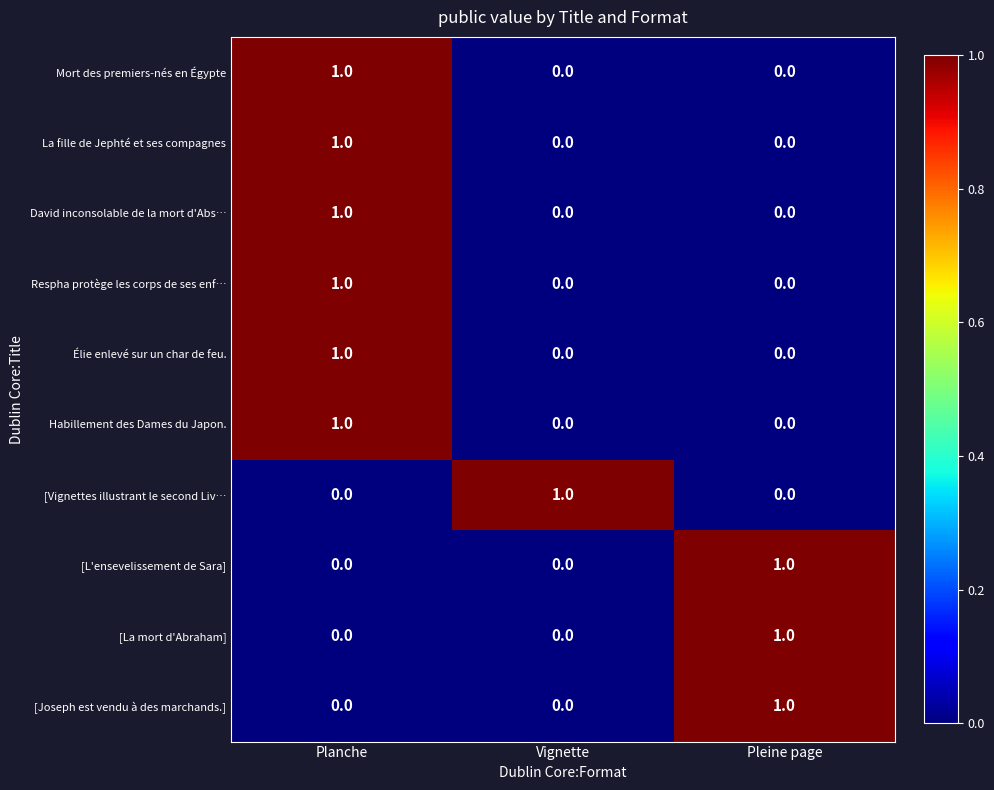

What is the total value across all series at Pleine page?

3